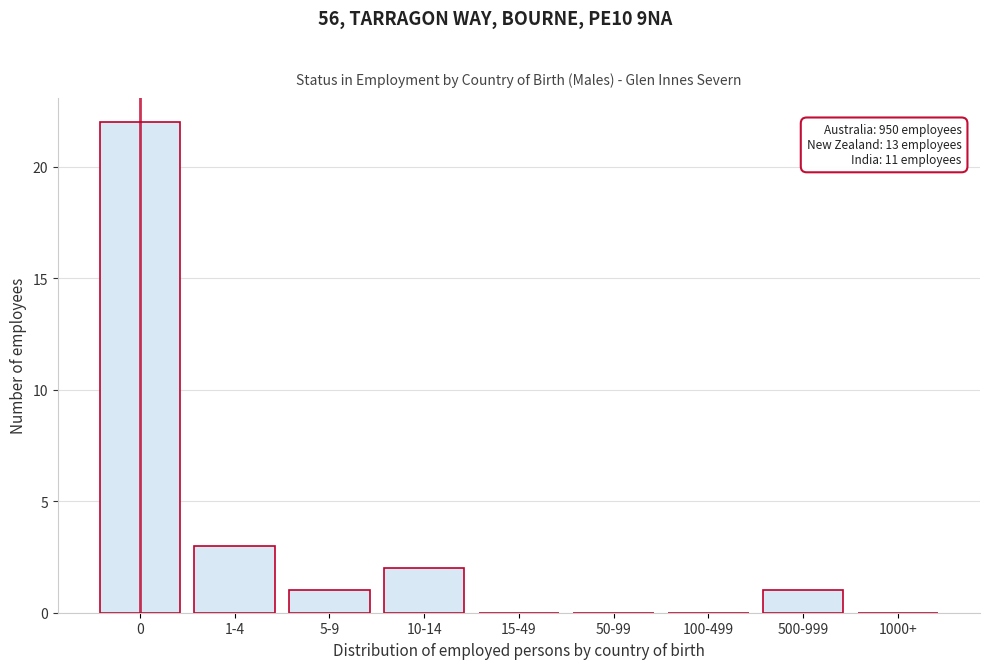

Reading right to left, extract all data points from this chart.

1000+=0	500-999=1	100-499=0	50-99=0	15-49=0	10-14=2	5-9=1	1-4=3	0=22